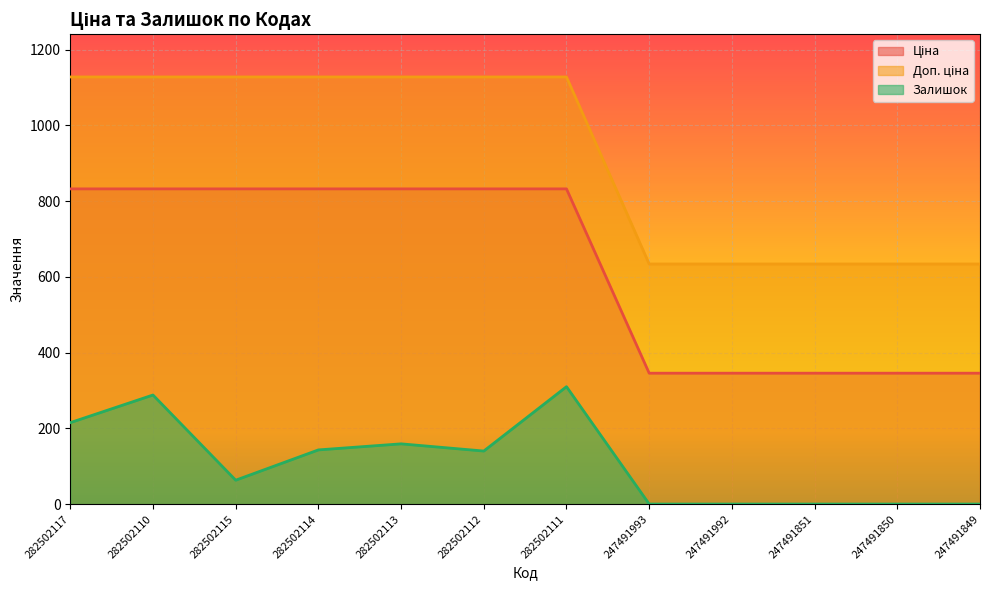

What are all the series names shown in the legend?

Ціна, Доп. ціна, Залишок